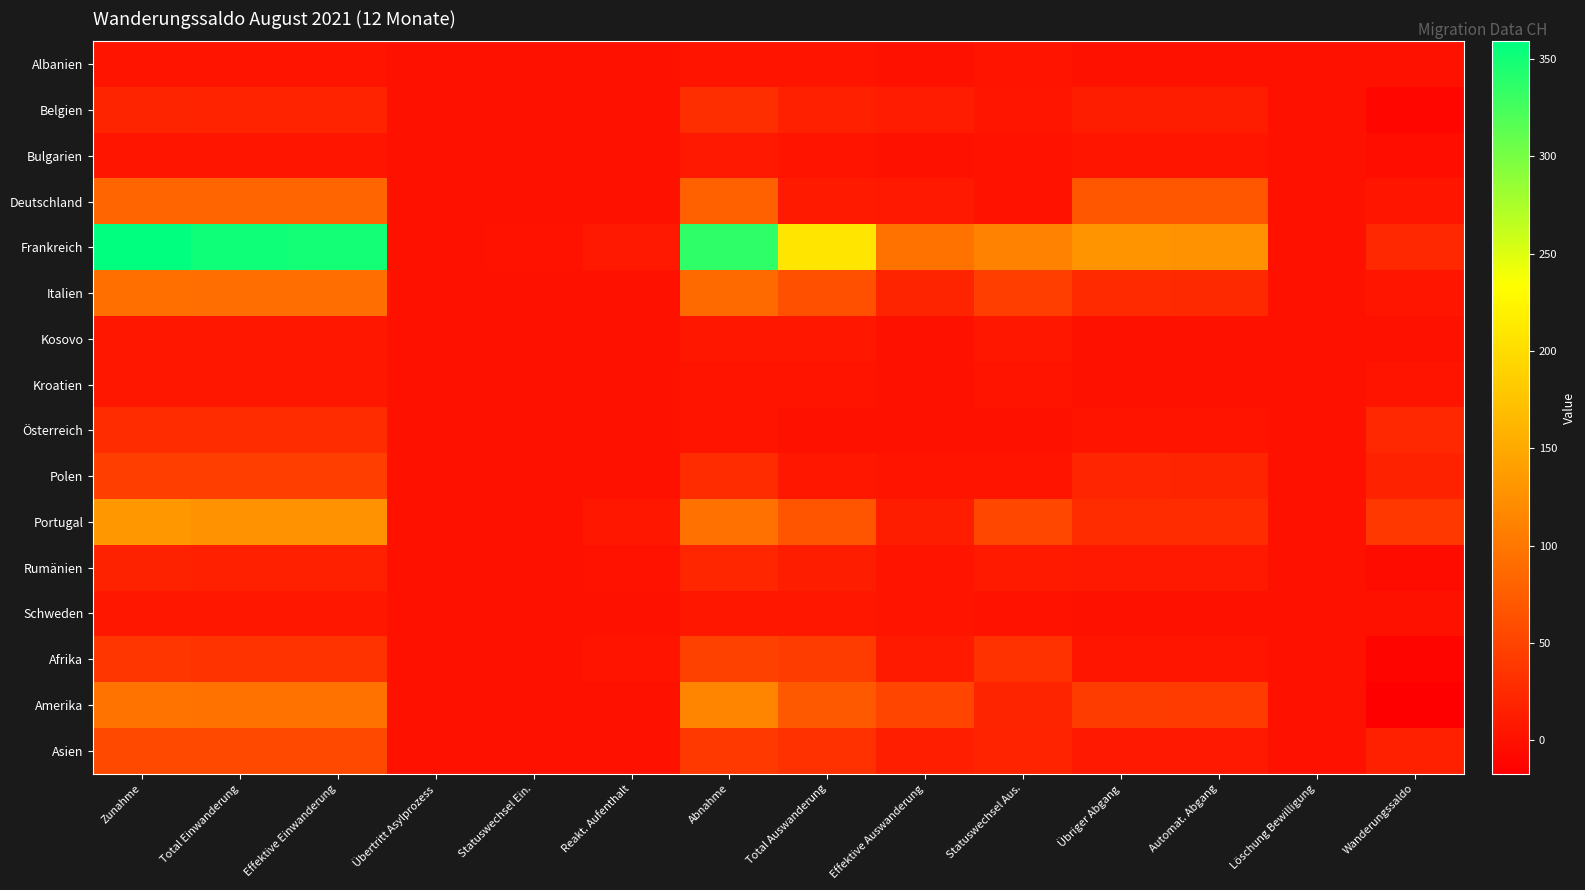

At how many categories does at least one series exceed 220?

4